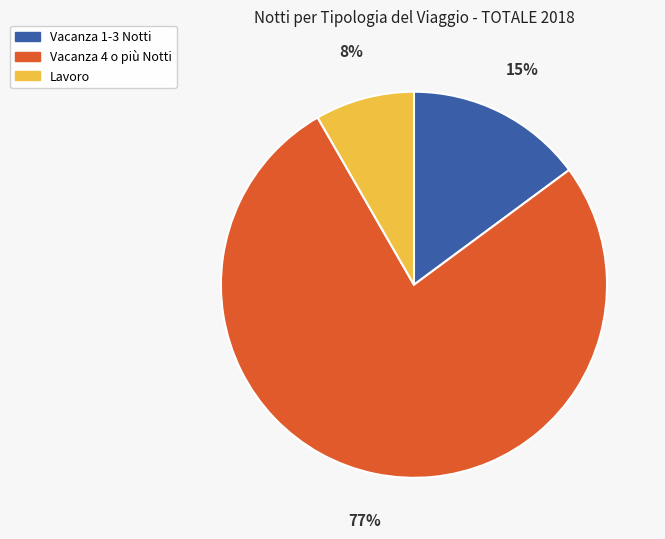

Is there any slice that represents more than half of the pie?

Yes